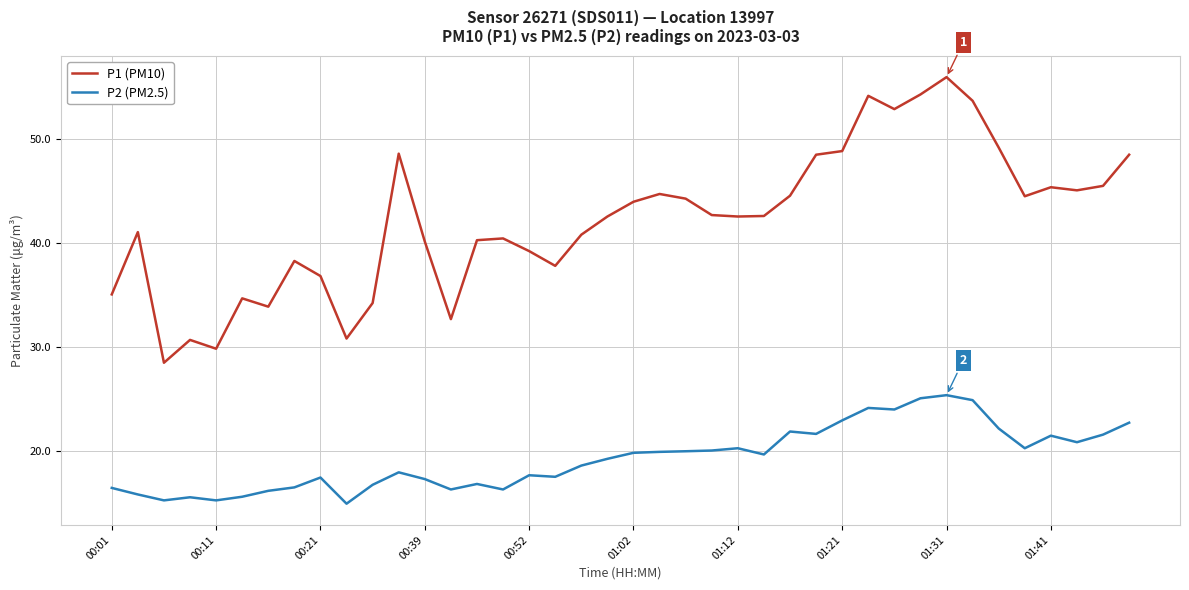

List the series in order of their peak value, highest first.

P1 (PM10), P2 (PM2.5)